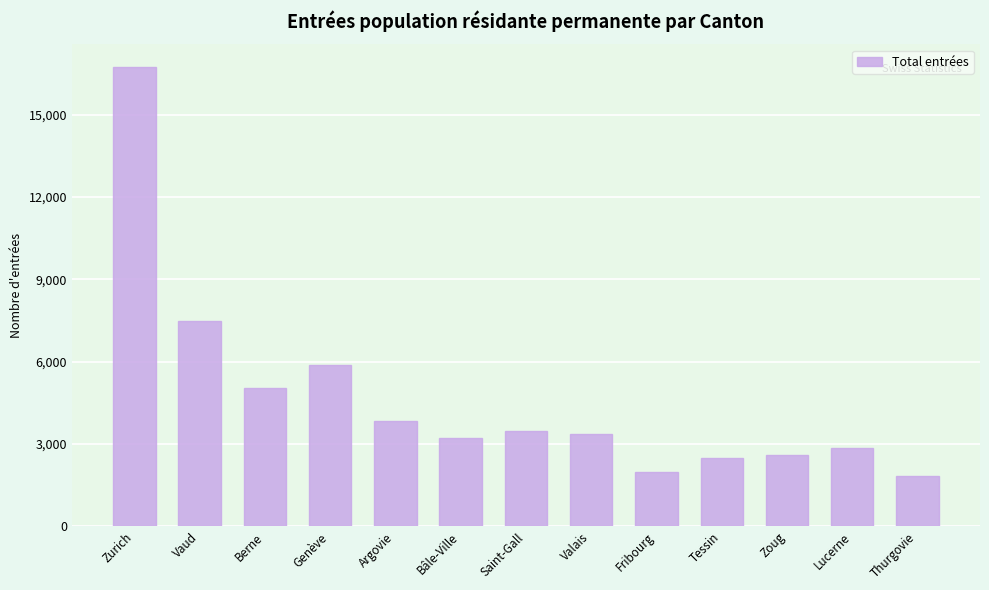

What is the ratio of the value at Vaud to the value at Bâle-Ville?

2.3